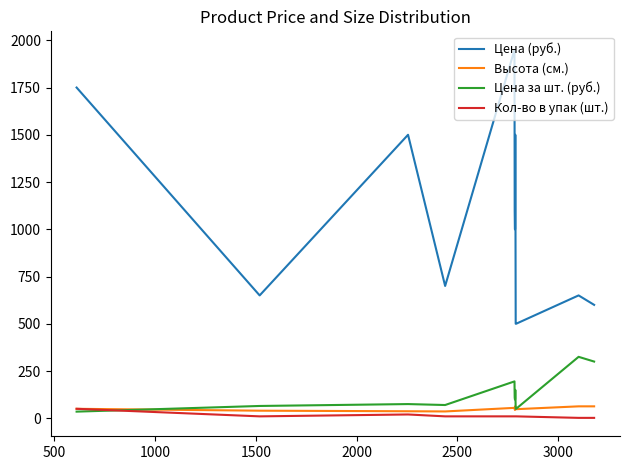

Count the number of data series in this chart.

4